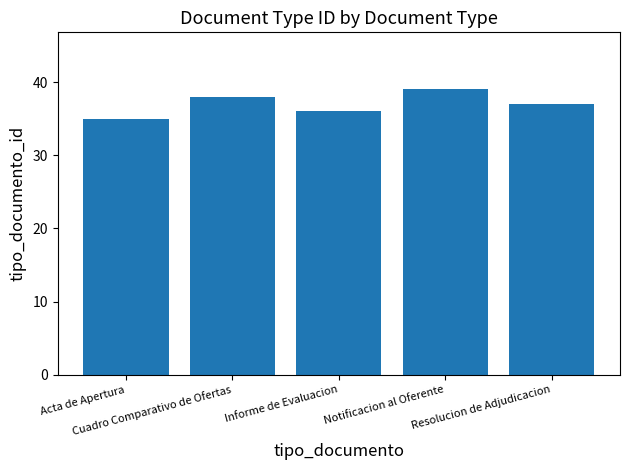

At which label does the data first exceed 37?

Cuadro Comparativo de Ofertas